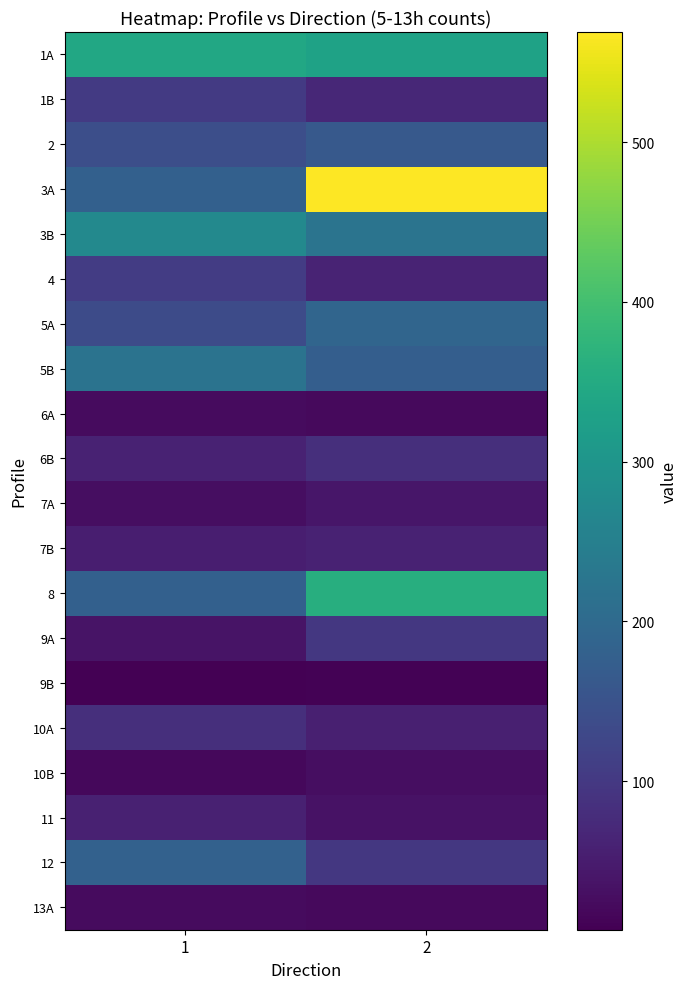

Reading left to right, list all the values displayed in this chart.

1A: 1=345	2=331
1B: 1=102	2=70
2: 1=143	2=163
3A: 1=179	2=569
3B: 1=272	2=224
4: 1=107	2=64
5A: 1=135	2=191
5B: 1=222	2=175
6A: 1=23	2=21
6B: 1=61	2=82
7A: 1=27	2=41
7B: 1=55	2=60
8: 1=179	2=360
9A: 1=36	2=98
9B: 1=7	2=10
10A: 1=83	2=56
10B: 1=18	2=28
11: 1=58	2=35
12: 1=181	2=99
13A: 1=24	2=22